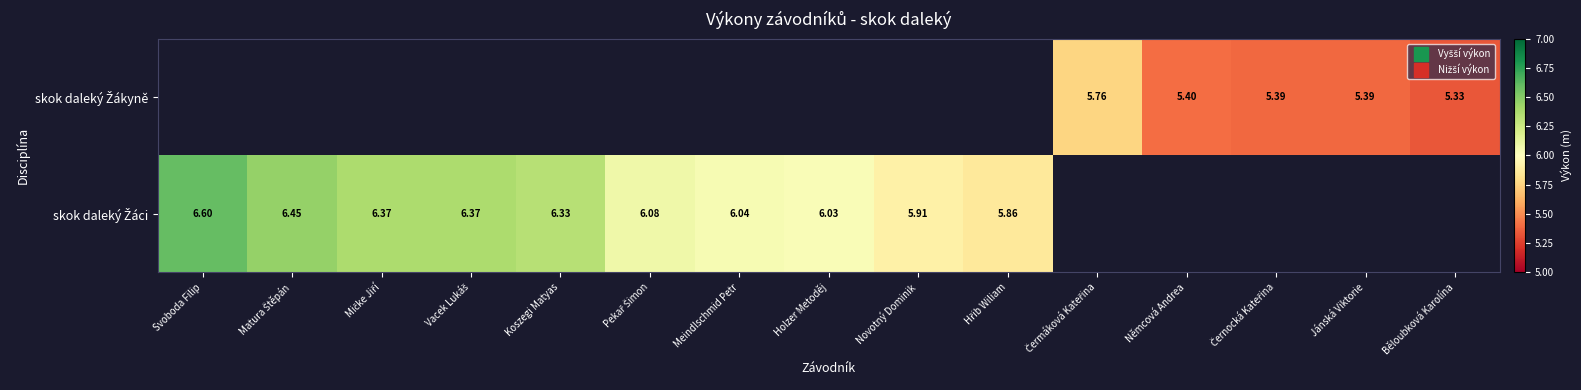

How many categories are shown in the chart?

15